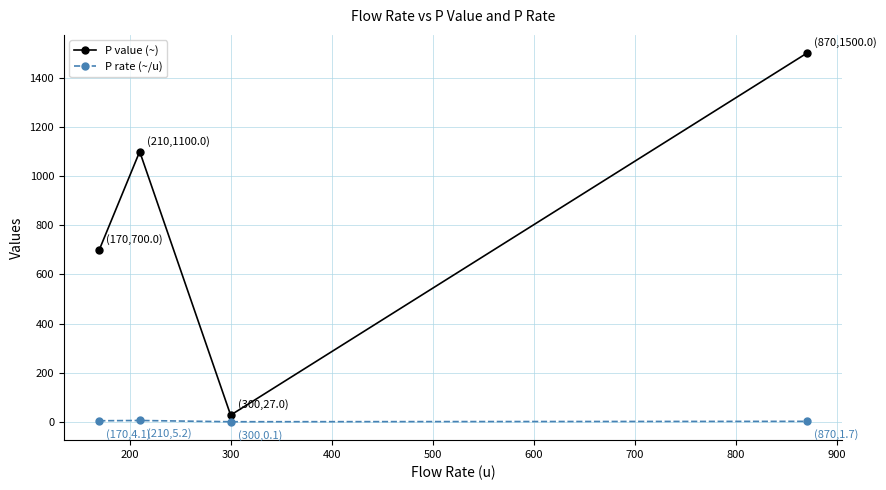

What is the minimum value for P value (~)?

27.0